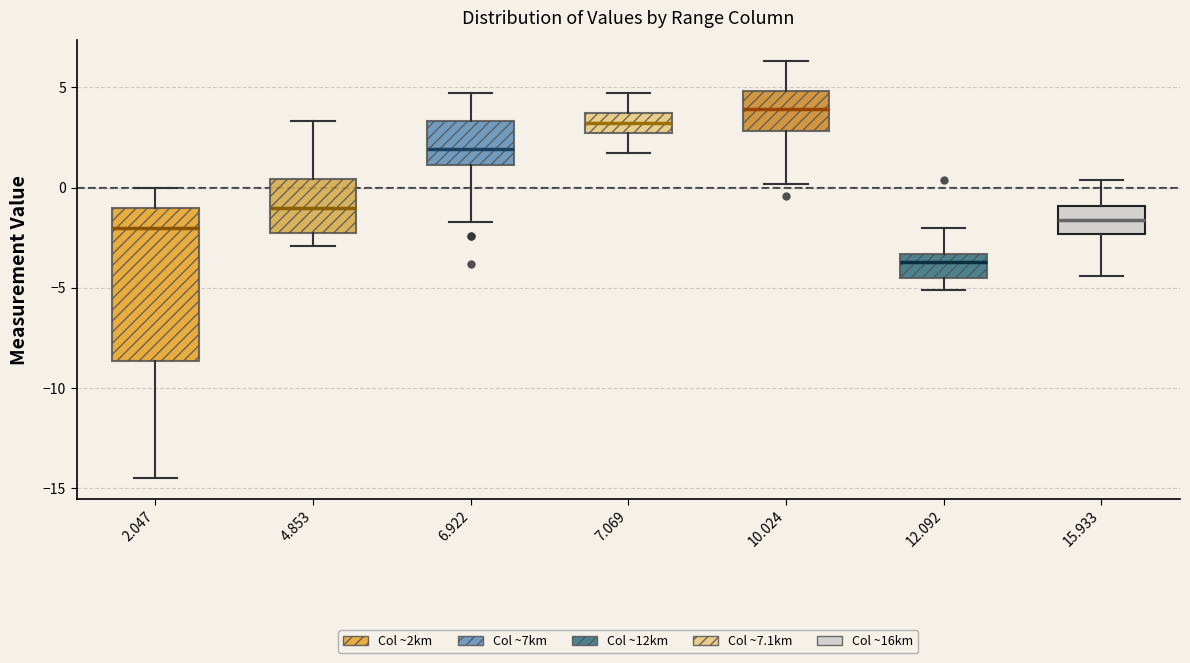

Where does the median line of the box at x = 4.853 sit on the y-axis? The values are not printed on the chart, so give them approximately, as read against the axis.

-1.0